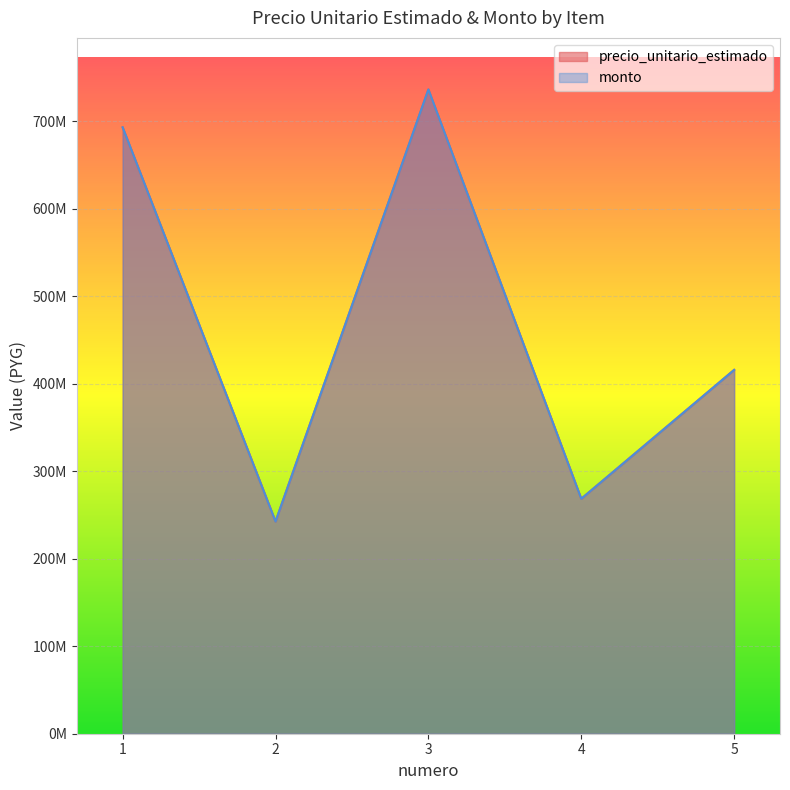

At which category is the sum across all series the highest?

3